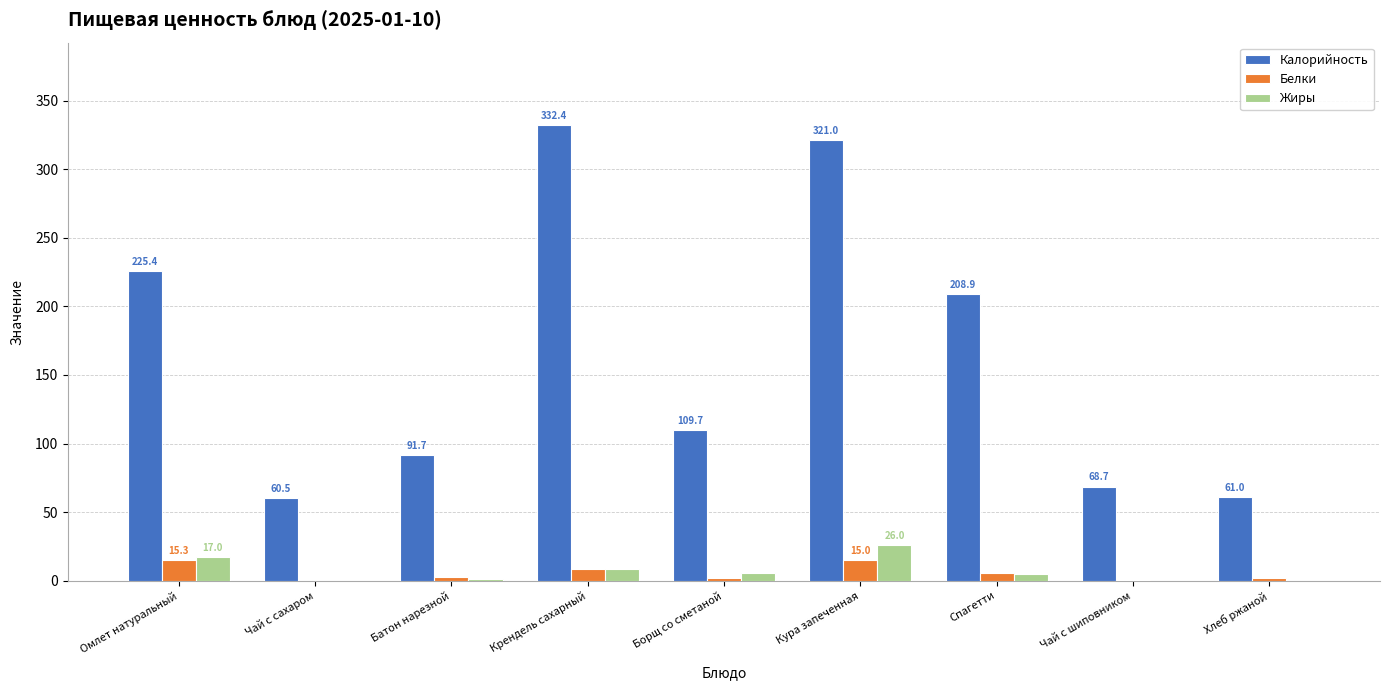

What is the highest value of the Белки series?

15.3